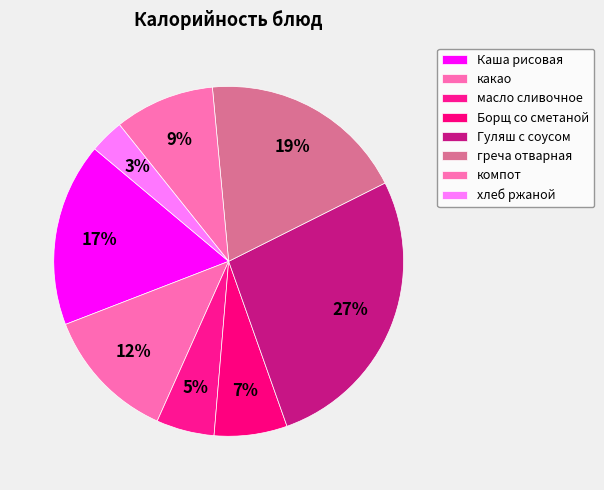

What percentage is NOT represented by Борщ со сметаной?

93.3%